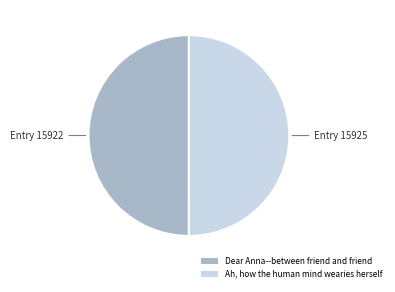

Is the sum of Dear Anna--between friend and friend and Ah, how the human mind wearies herself greater than half?

Yes